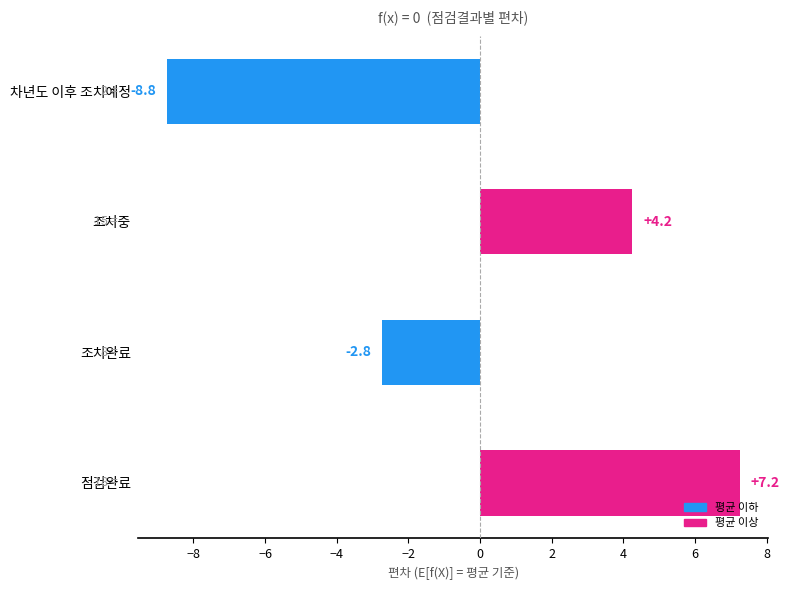

What is the difference between the values at 점검완료 and 차년도 이후 조치예정?

16.0